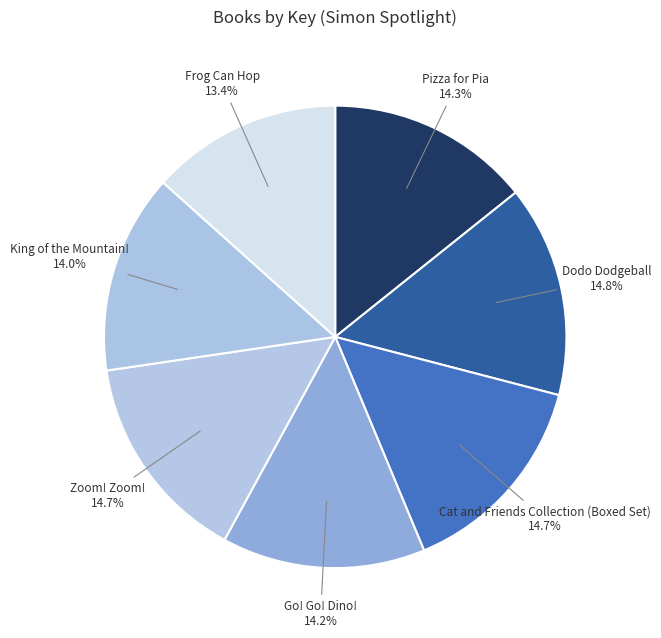

Count the number of slices in the pie.

7